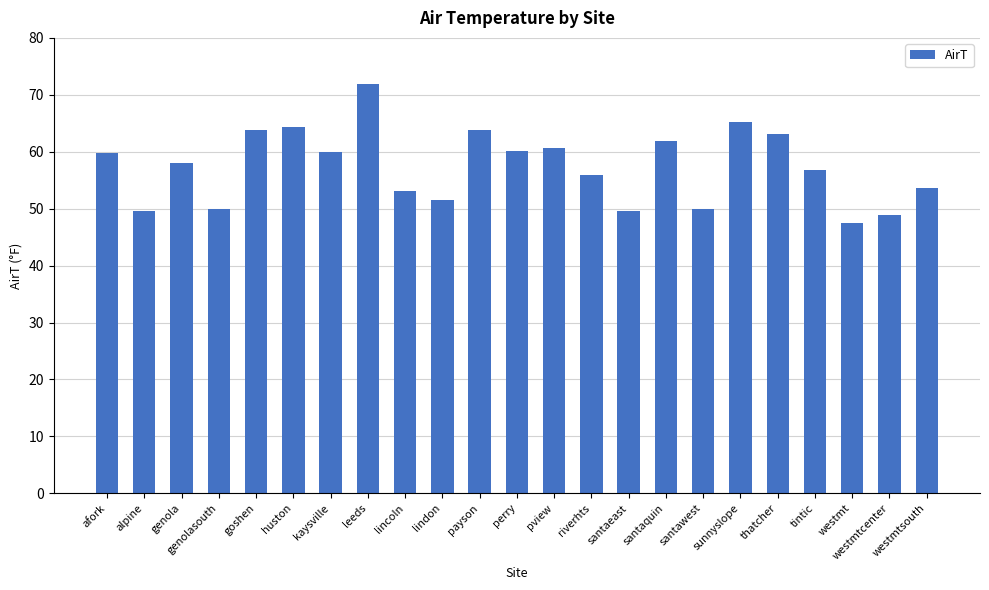

What is the smallest value displayed?

47.5